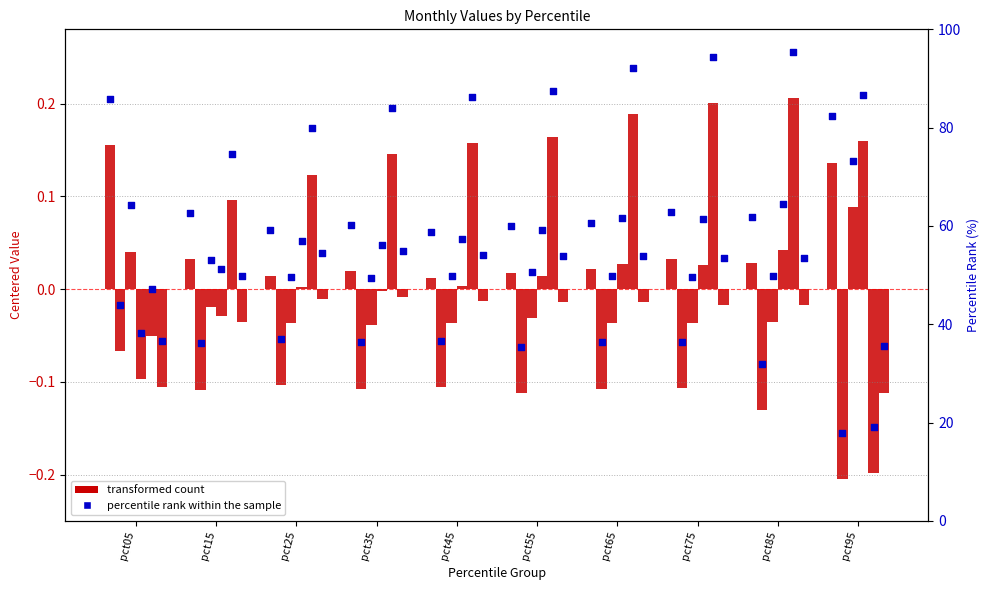

At how many categories does at least one series exceed 0?

10